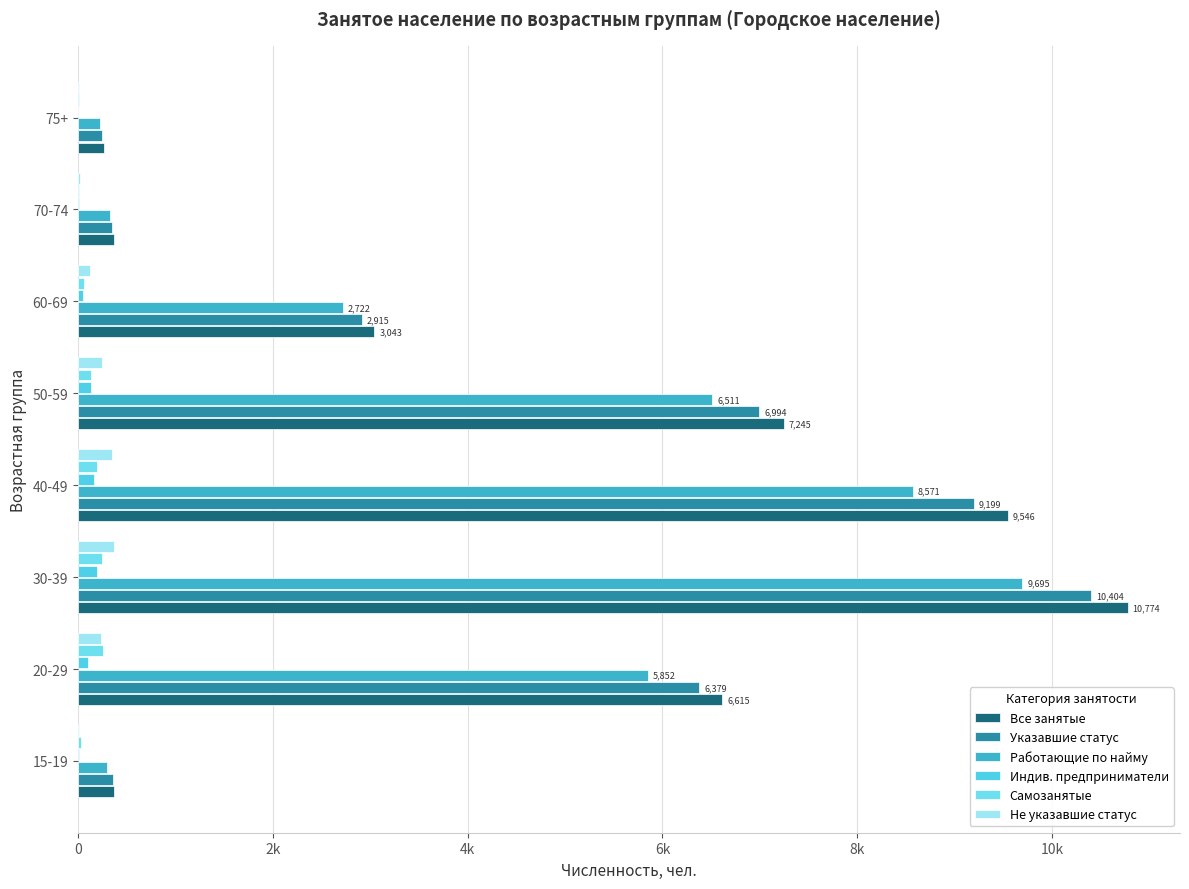

At how many categories does at least one series exceed 7323?

2